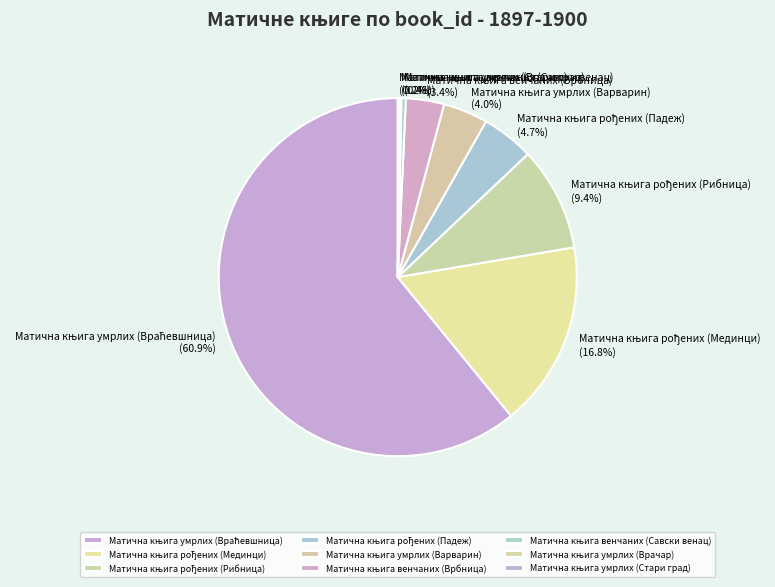

Is there any slice that represents more than half of the pie?

Yes